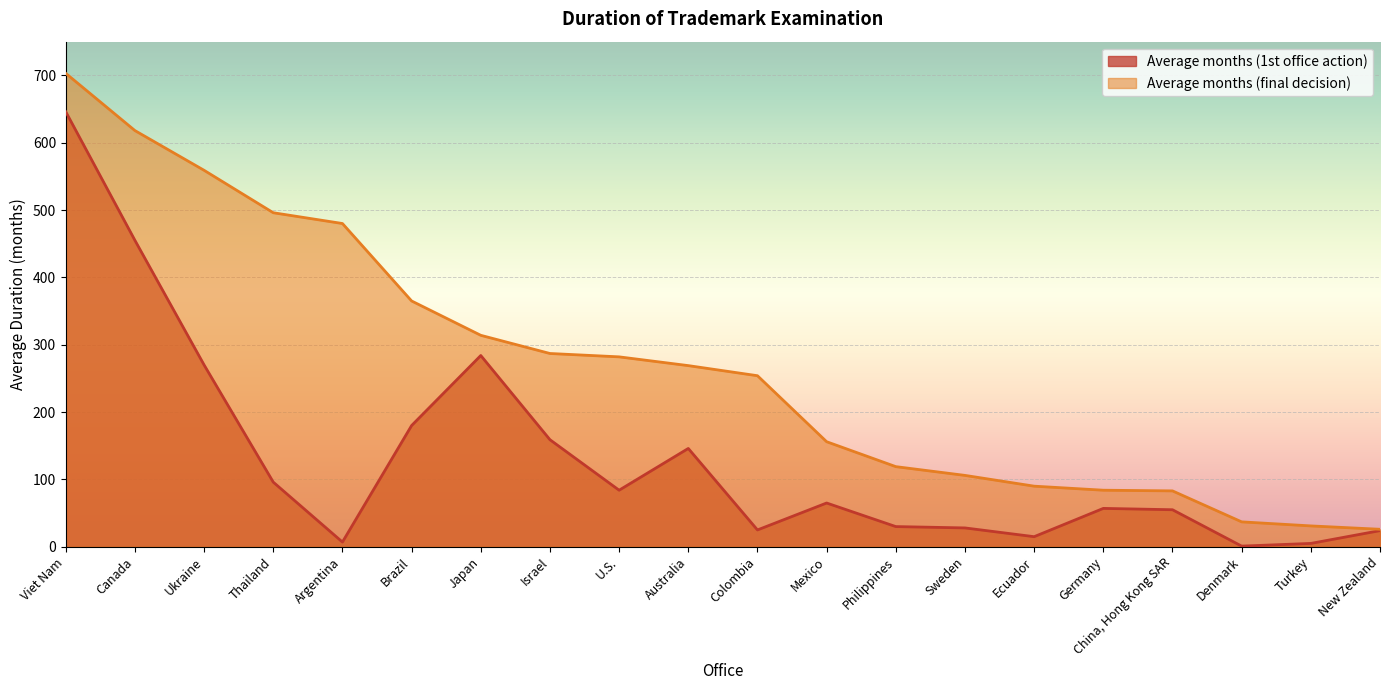

True or false: Average months (final decision) and Average months (1st office action) cross at least once.

False